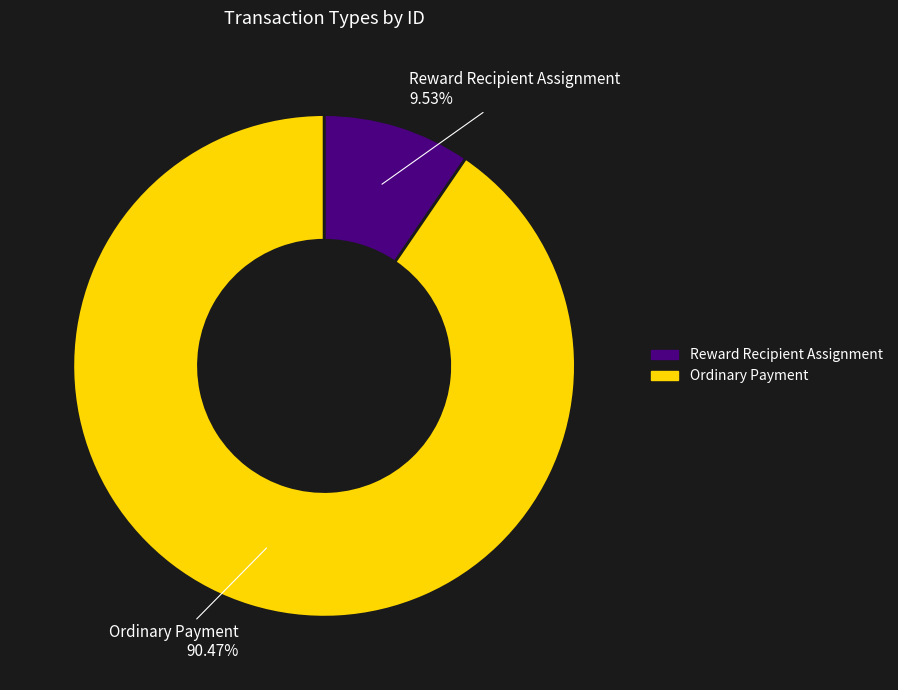

What portion of the pie excludes Ordinary Payment?

9.5%